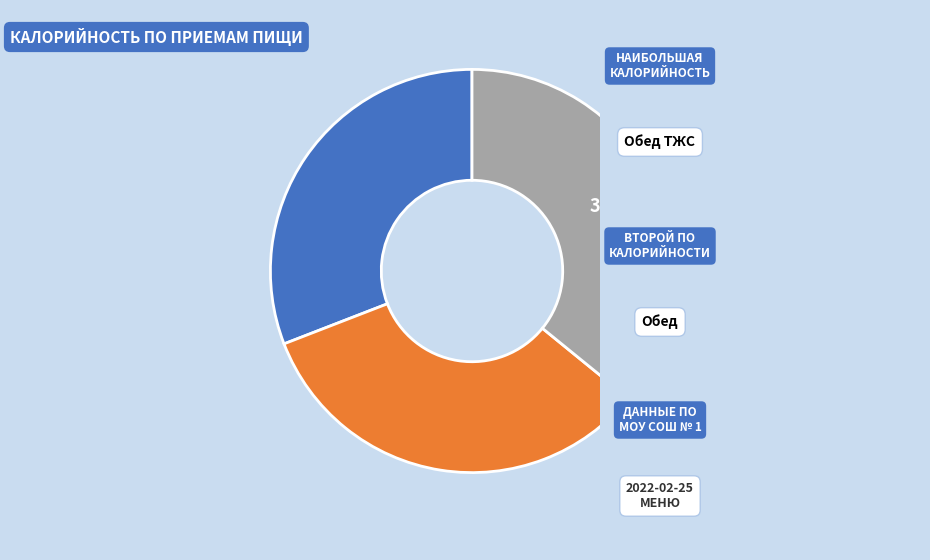

Is there any slice that represents more than half of the pie?

No